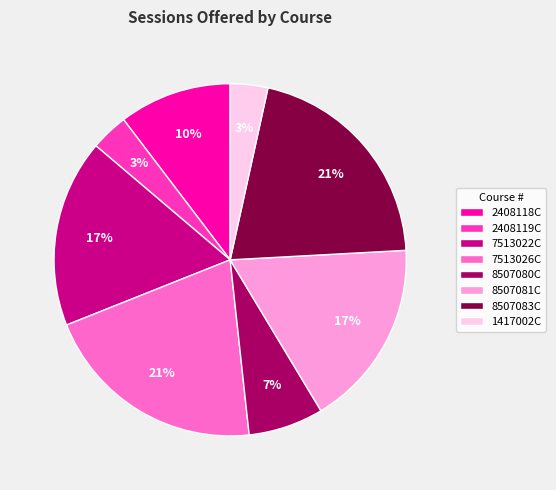

Is there a majority slice in this chart?

No